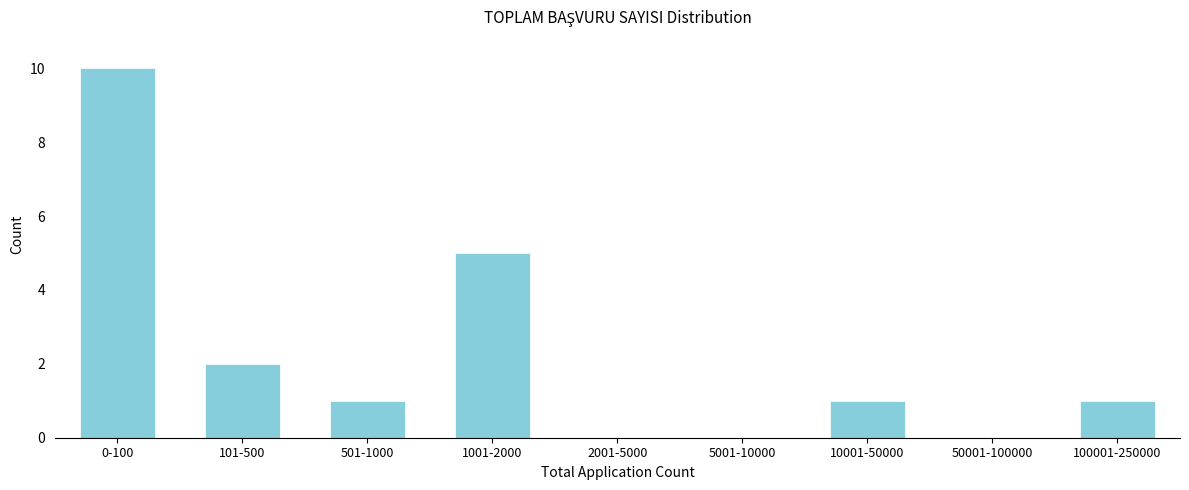

Reading left to right, what are all the values shown in this chart?

0-100=10	101-500=2	501-1000=1	1001-2000=5	2001-5000=0	5001-10000=0	10001-50000=1	50001-100000=0	100001-250000=1